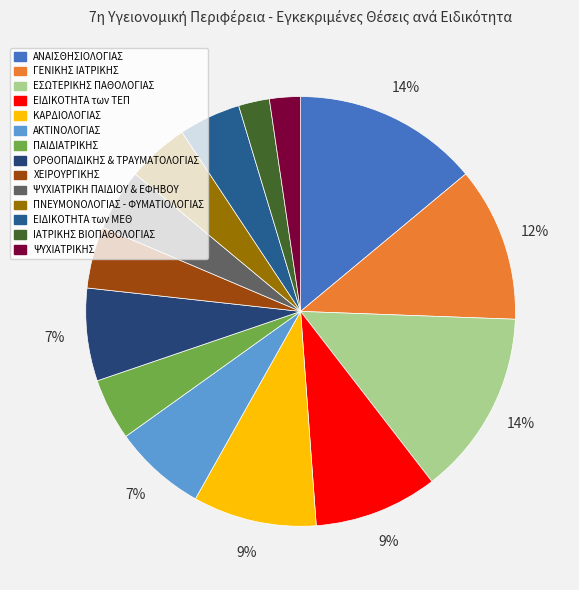

To the nearest percent, what is the combined percentage of ΑΝΑΙΣΘΗΣΙΟΛΟΓΙΑΣ and ΧΕΙΡΟΥΡΓΙΚΗΣ?

19%